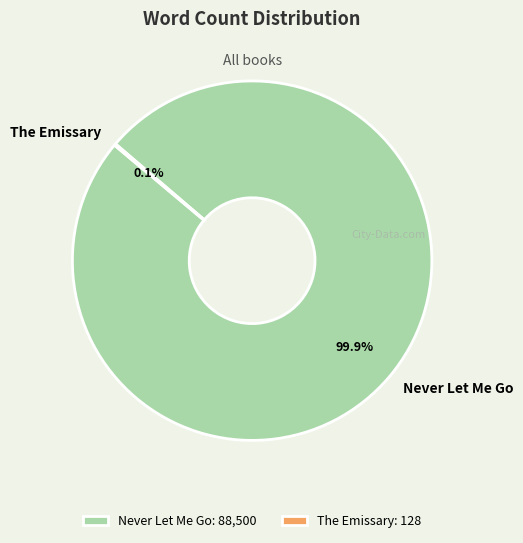

Is it true that Never Let Me Go is 100% of the pie?

True